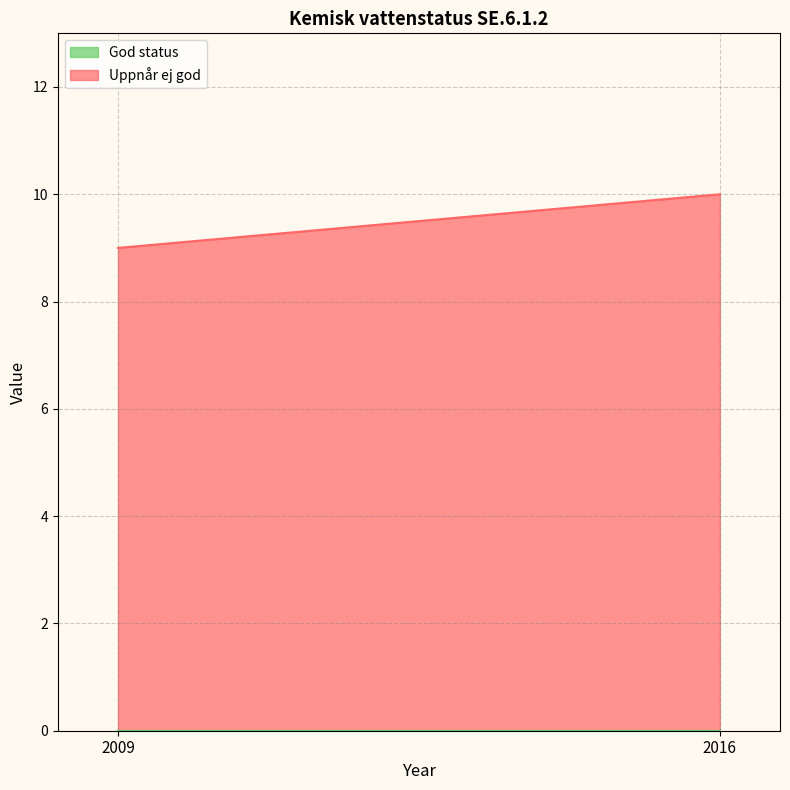

What are all the series names shown in the legend?

God status, Uppnår ej god